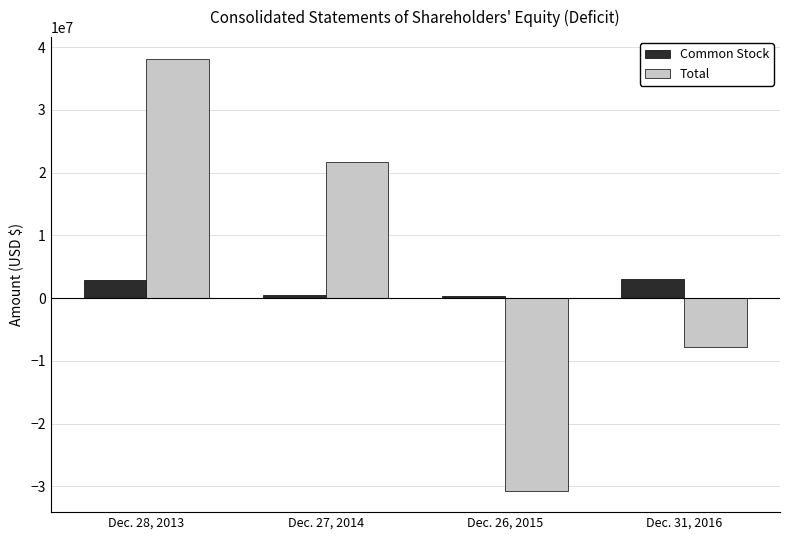

What is the difference between the second highest and second lowest values in the Total series?

29461500